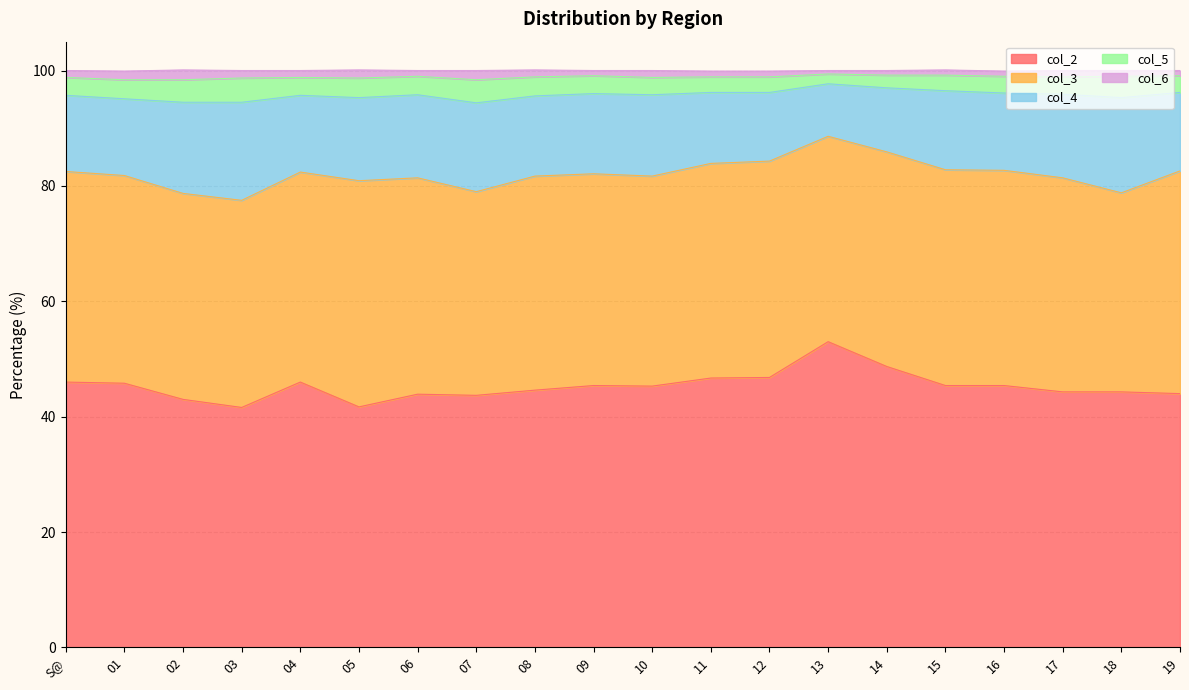

Does the chart have visible grid lines?

Yes